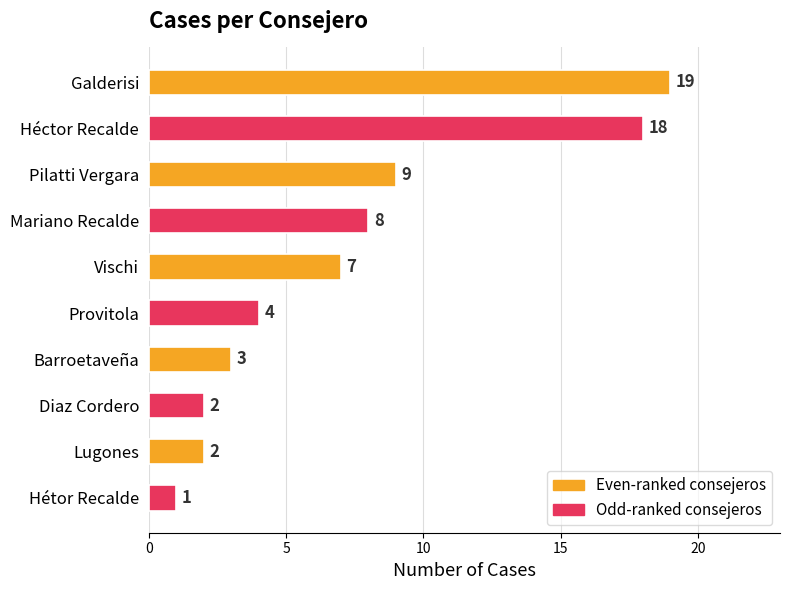

Which has a higher value, Hétor Recalde or Provitola?

Provitola